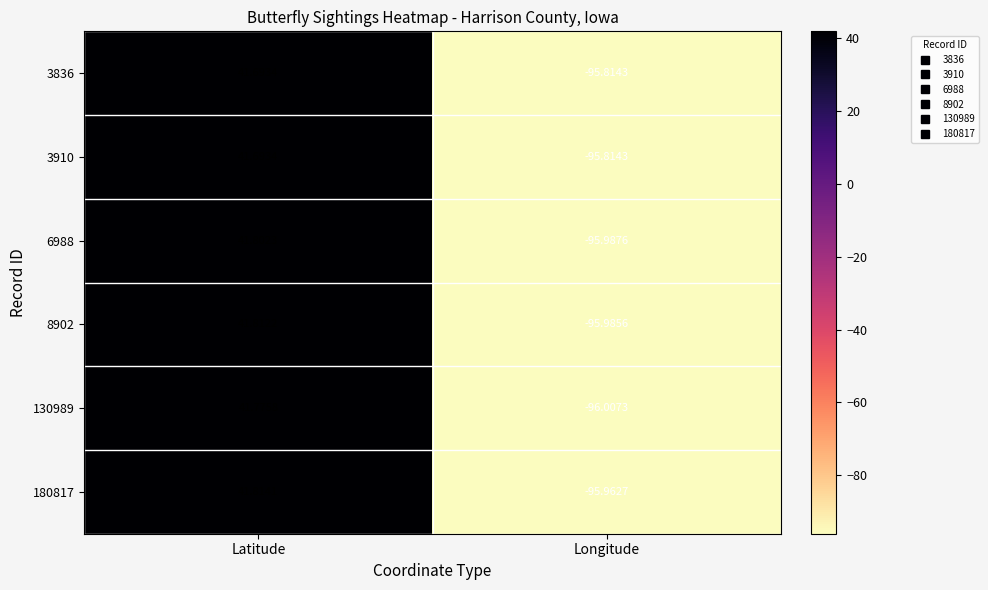

Which label corresponds to the smallest value in the chart?

Longitude